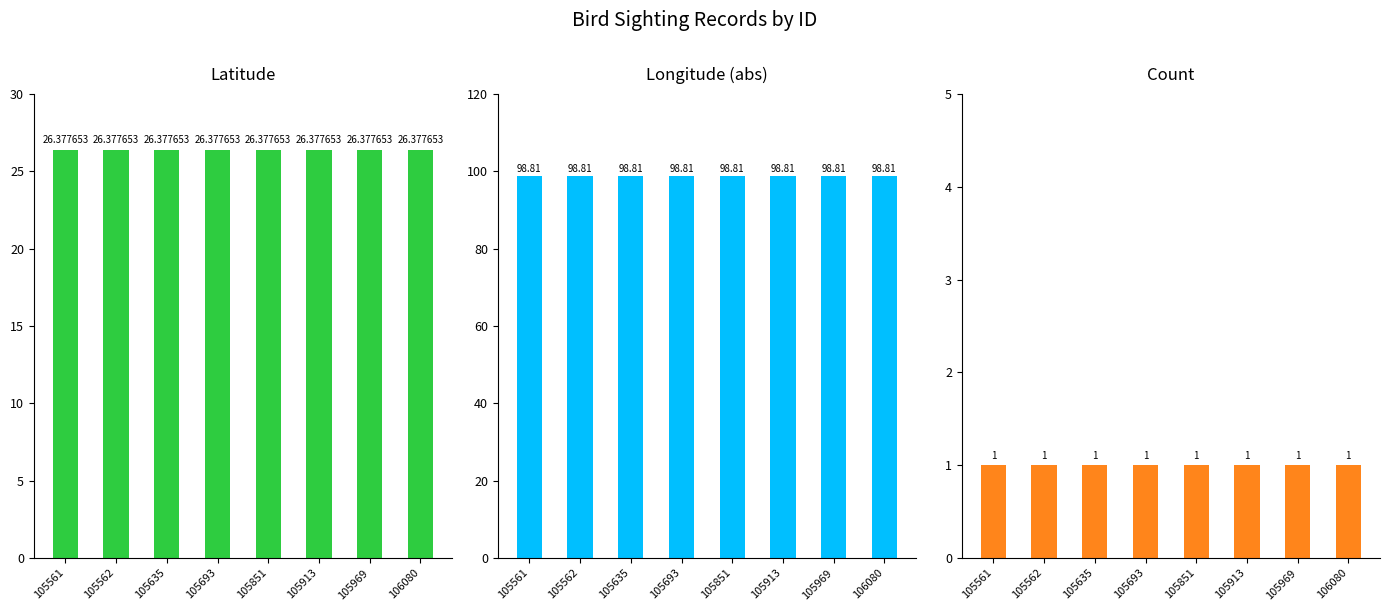

Is it true that Count equals 0.3 at 105561?

False